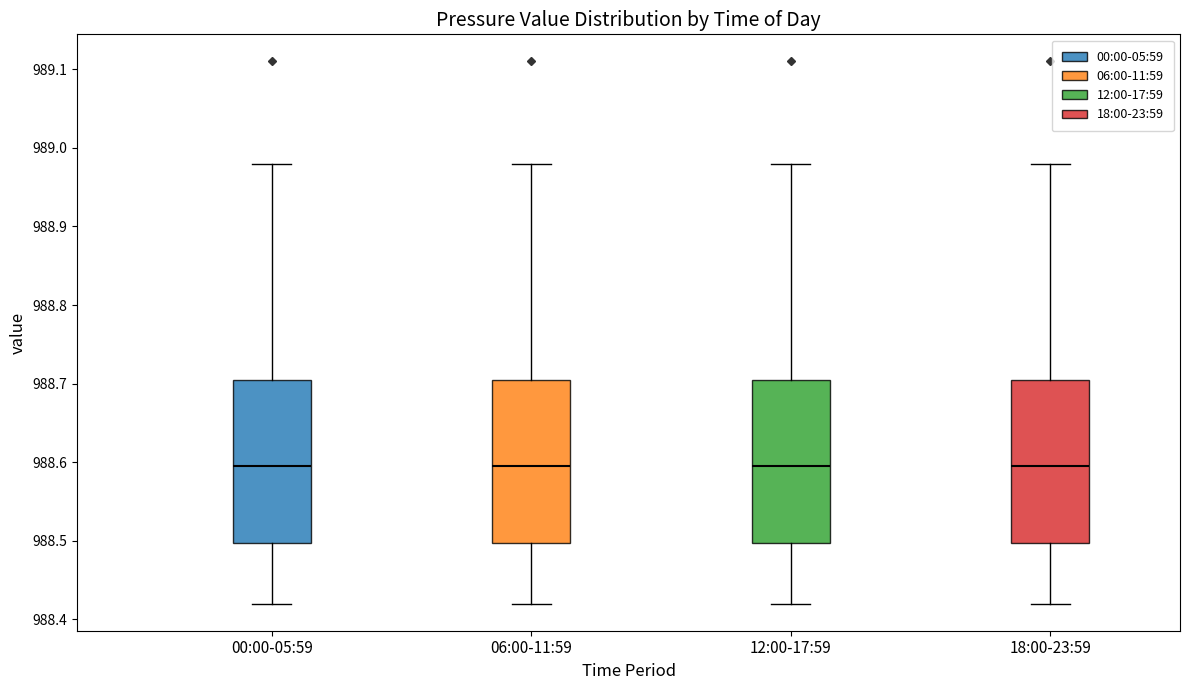

Reading left to right, read every box against the y-axis: the position of its median line, the range the box covers, and the ends of its whiskers. The values are not printed on the chart, so give them approximately, as read against the axis.

00:00-05:59: median 988.60, box 988.50 to 988.71, whiskers 988.42 to 988.98
06:00-11:59: median 988.60, box 988.50 to 988.71, whiskers 988.42 to 988.98
12:00-17:59: median 988.60, box 988.50 to 988.71, whiskers 988.42 to 988.98
18:00-23:59: median 988.60, box 988.50 to 988.71, whiskers 988.42 to 988.98